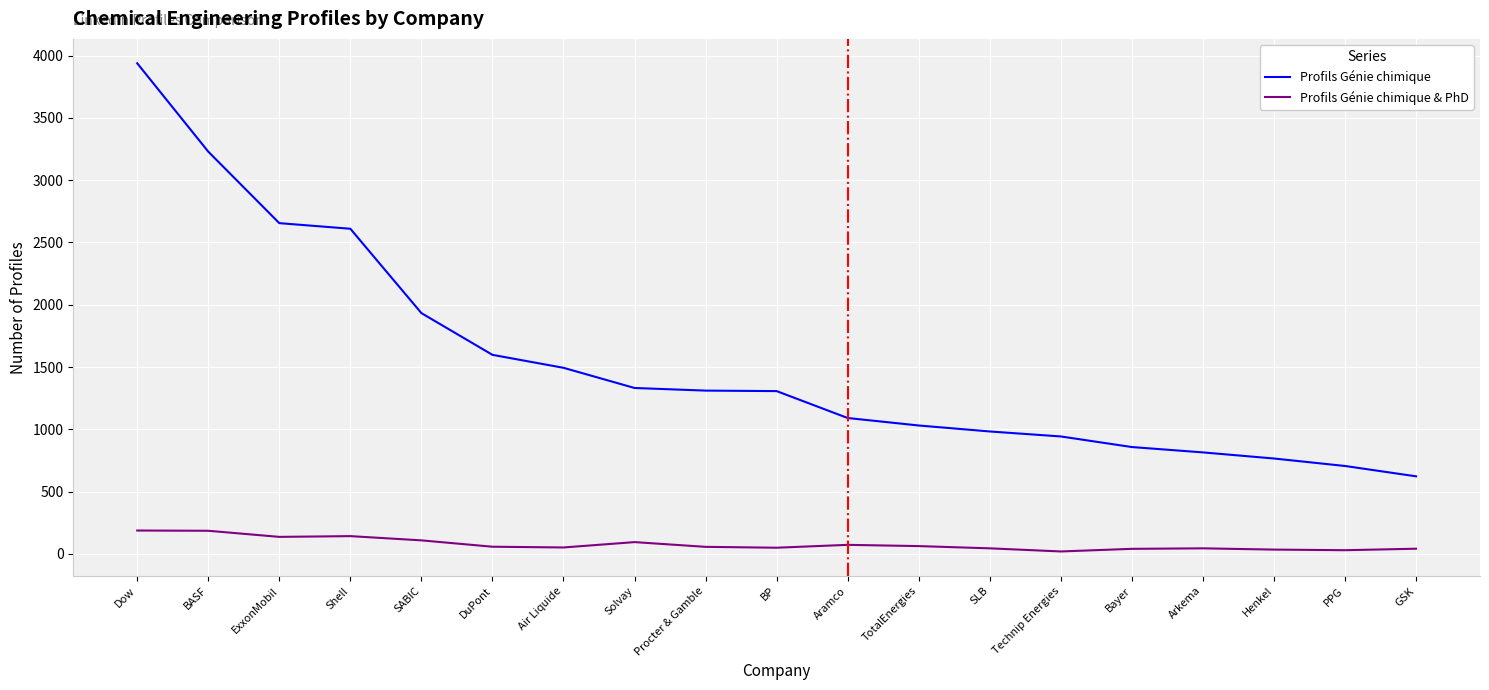

True or false: Profils Génie chimique and Profils Génie chimique & PhD cross at least once.

False